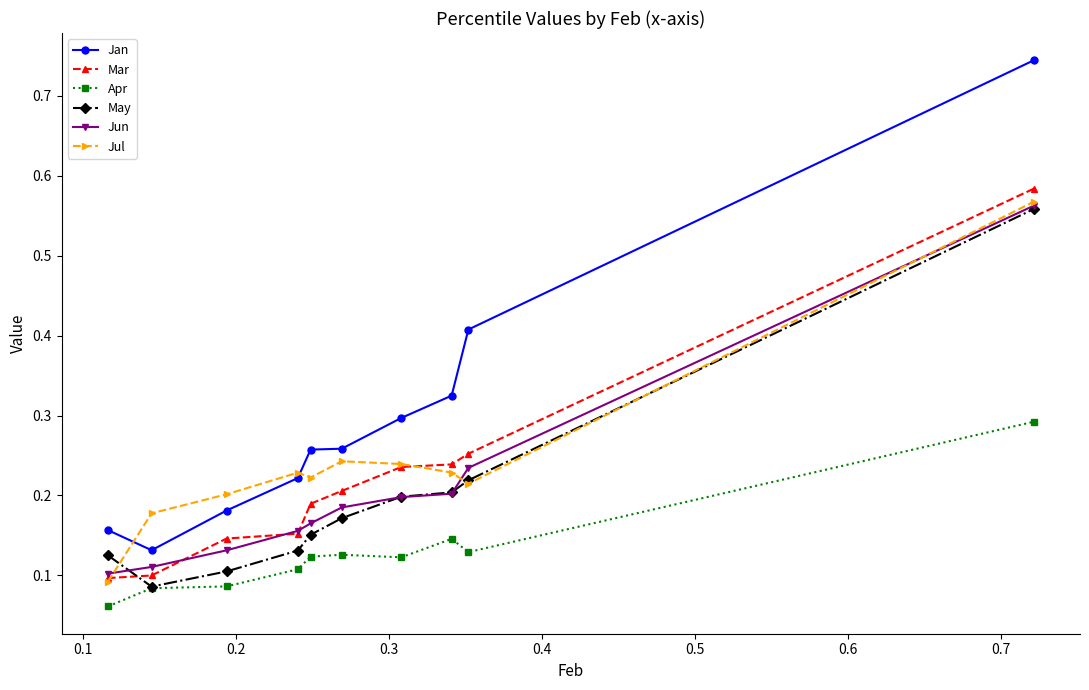

Which series has the largest range (max minus min)?

Jan